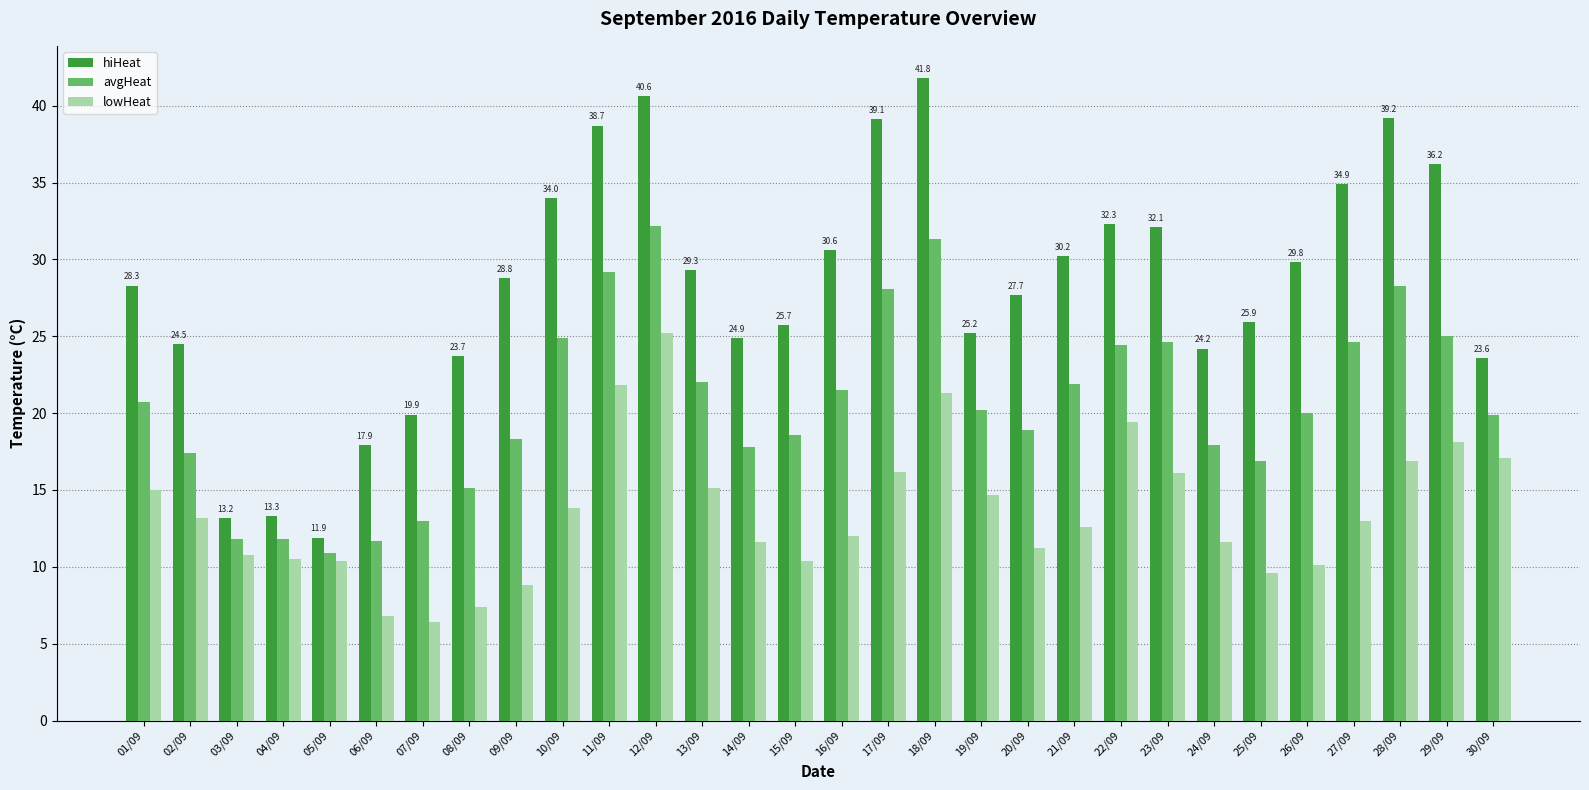

What is the difference between the avgHeat values at 18/09 and 24/09?

13.4